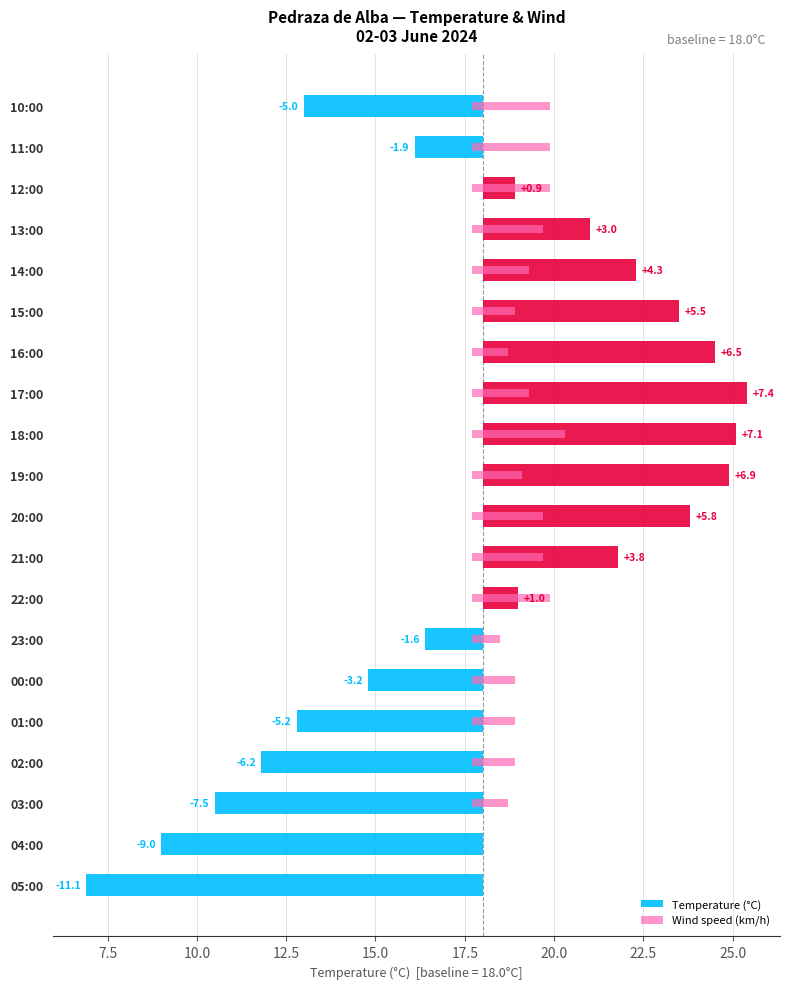

What position from the right is 14:00?

5